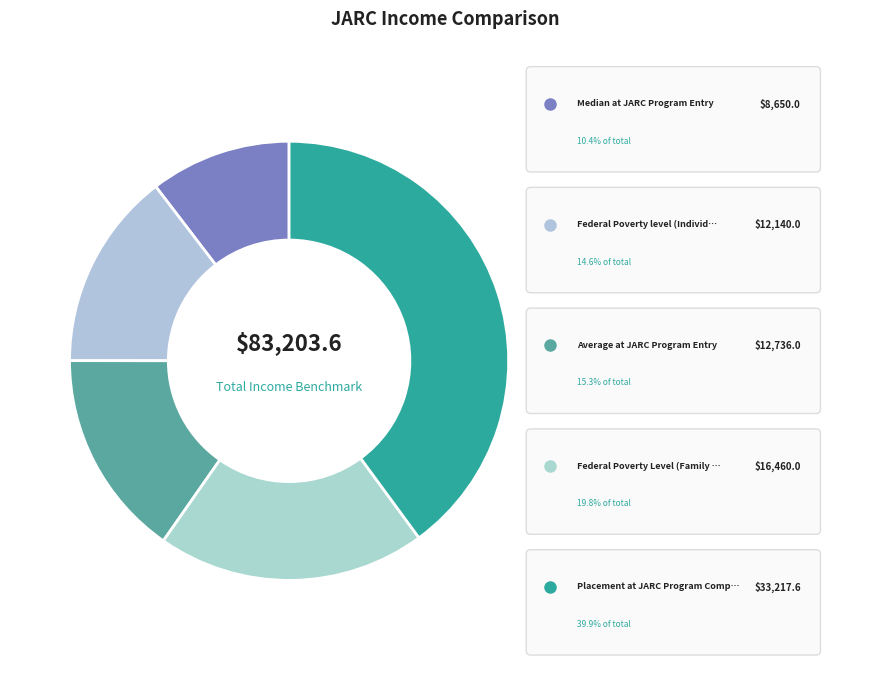

Is the sum of Federal Poverty Level (Family of Two) and Federal Poverty level (Individual) greater than half?

No